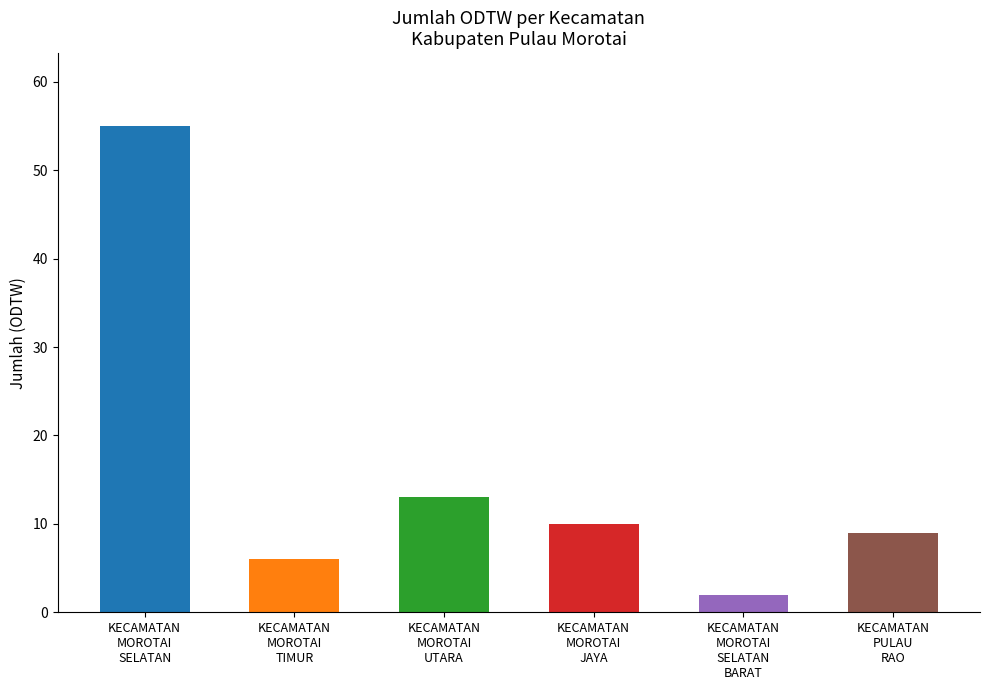

How many bars are there in total?

6